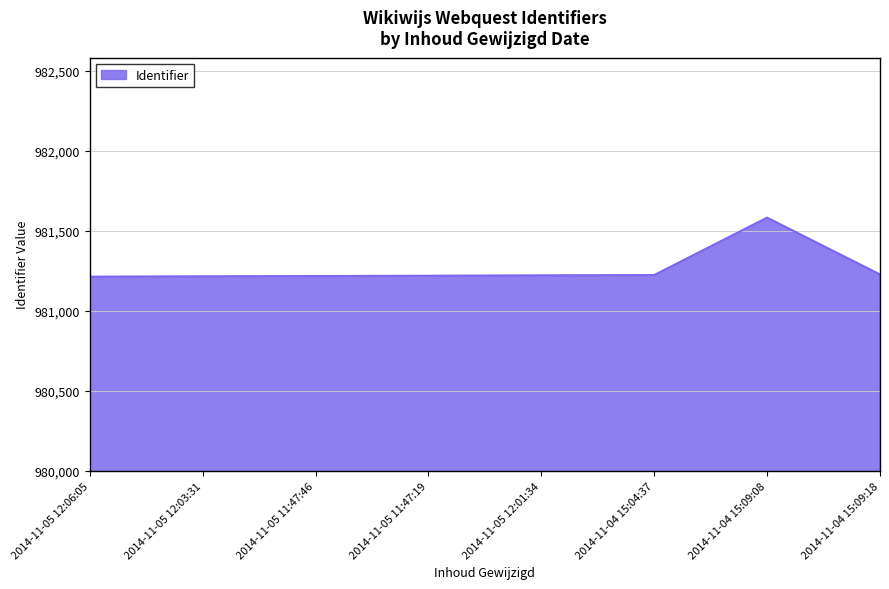

What is the difference between the maximum and minimum values?

369